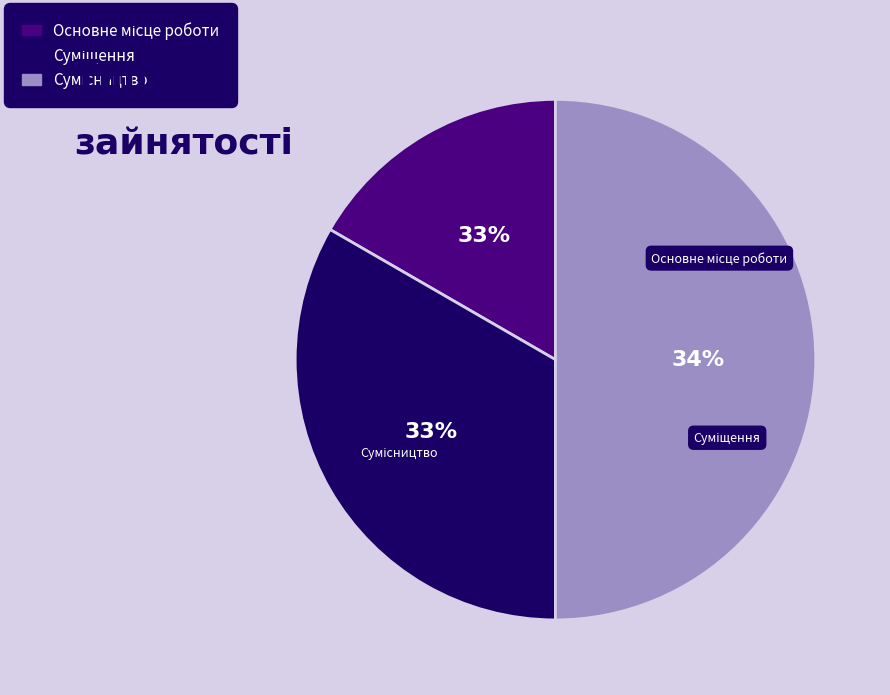

To the nearest percent, what is the average slice percentage?

33%